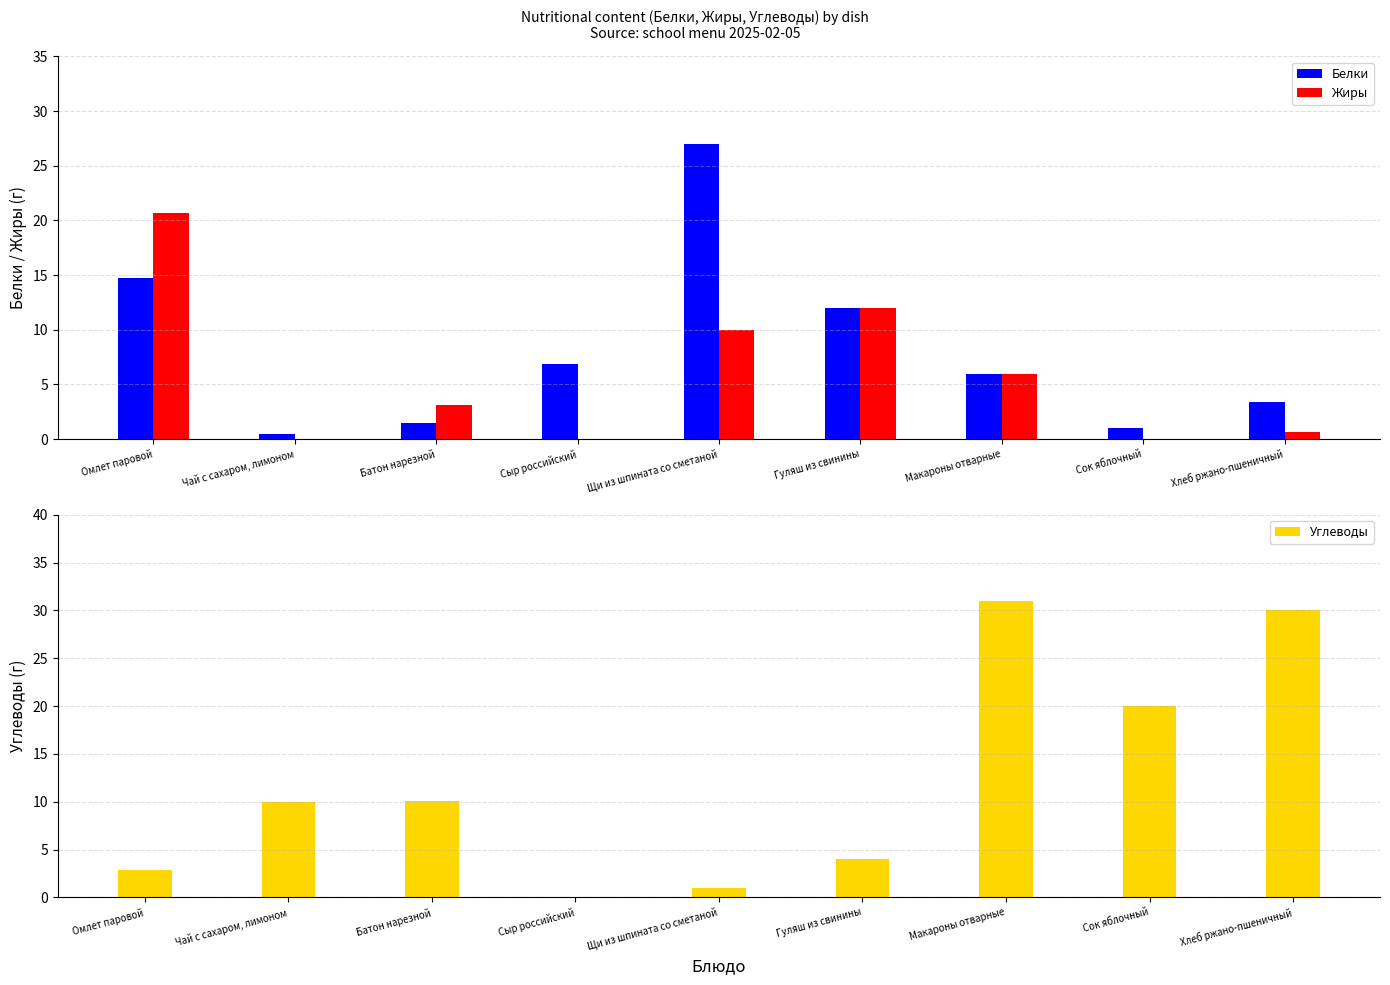

Which category has the highest value in the Белки series?

Щи из шпината со сметаной